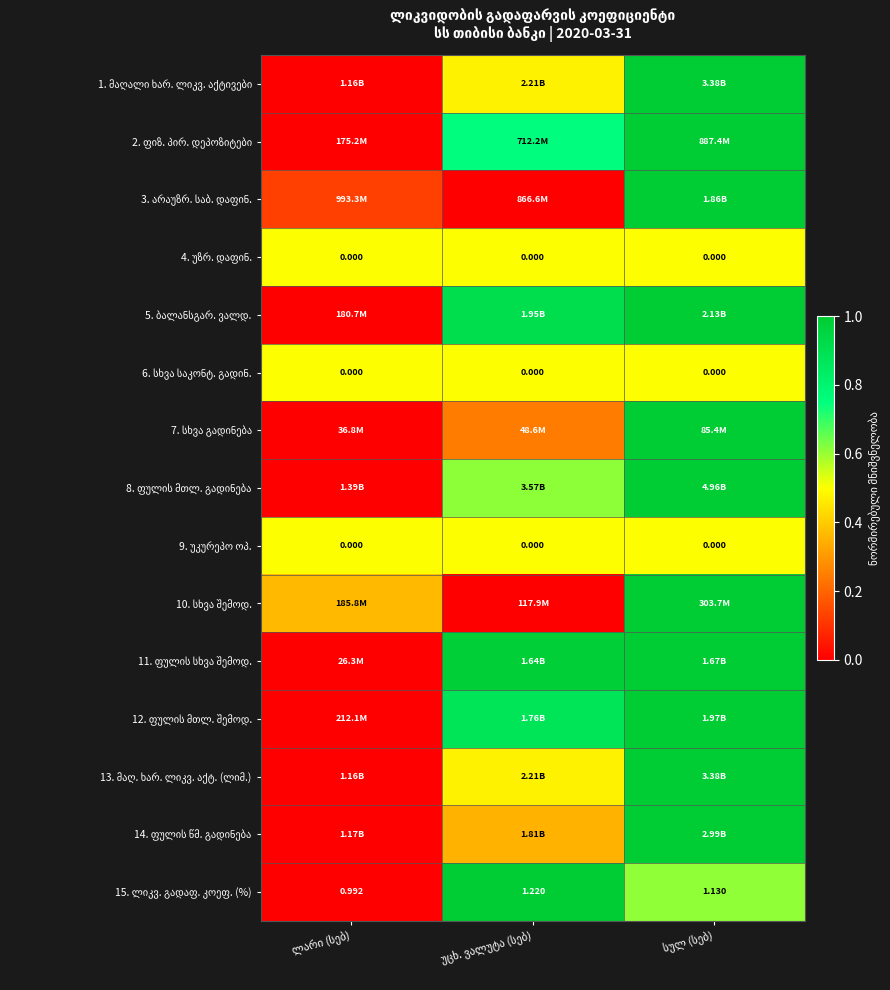

True or false: 3. არაუზრ. საბ. დაფინ. has a value of 0.6 at უცხ. ვალუტა (სებ).

False